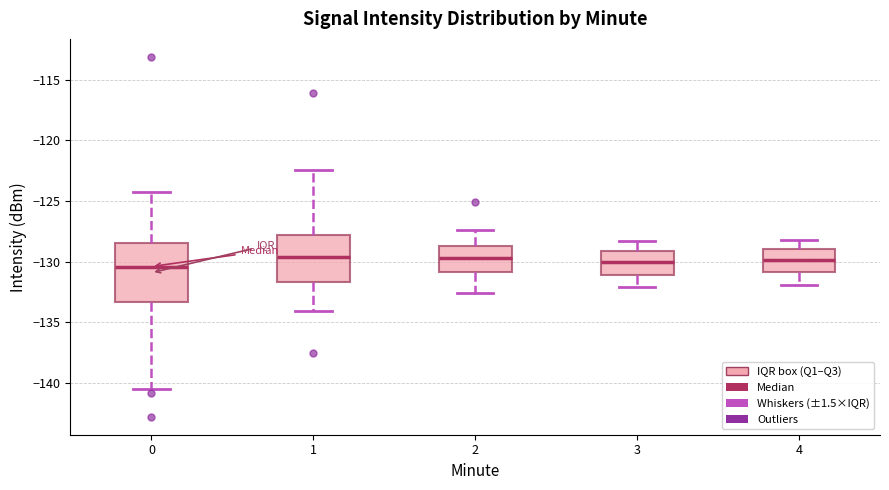

Comparing the boxes themselves (not the whiskers), which one is the tallest?

0